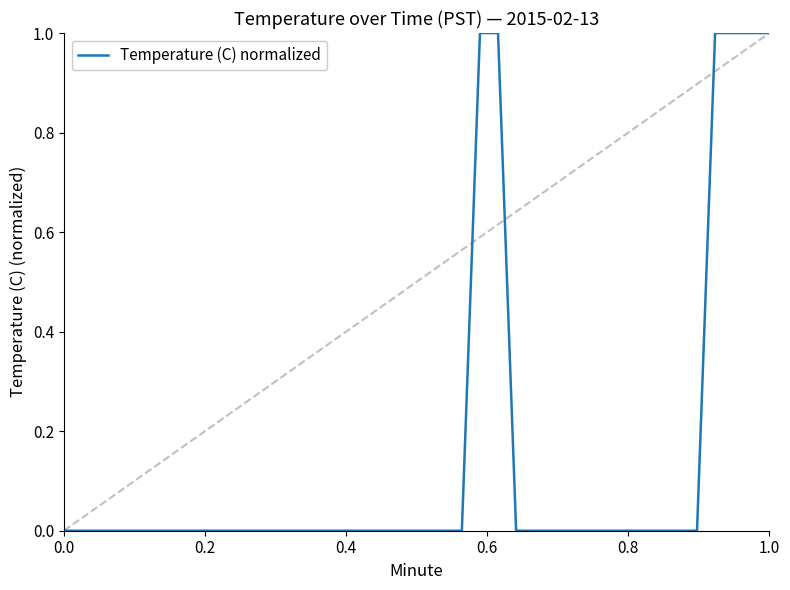

What is the maximum value shown in the chart?

1